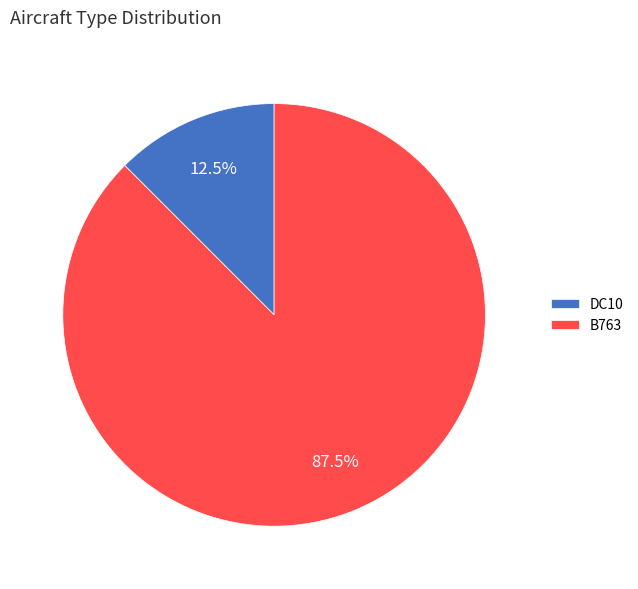

Is there a majority slice in this chart?

Yes